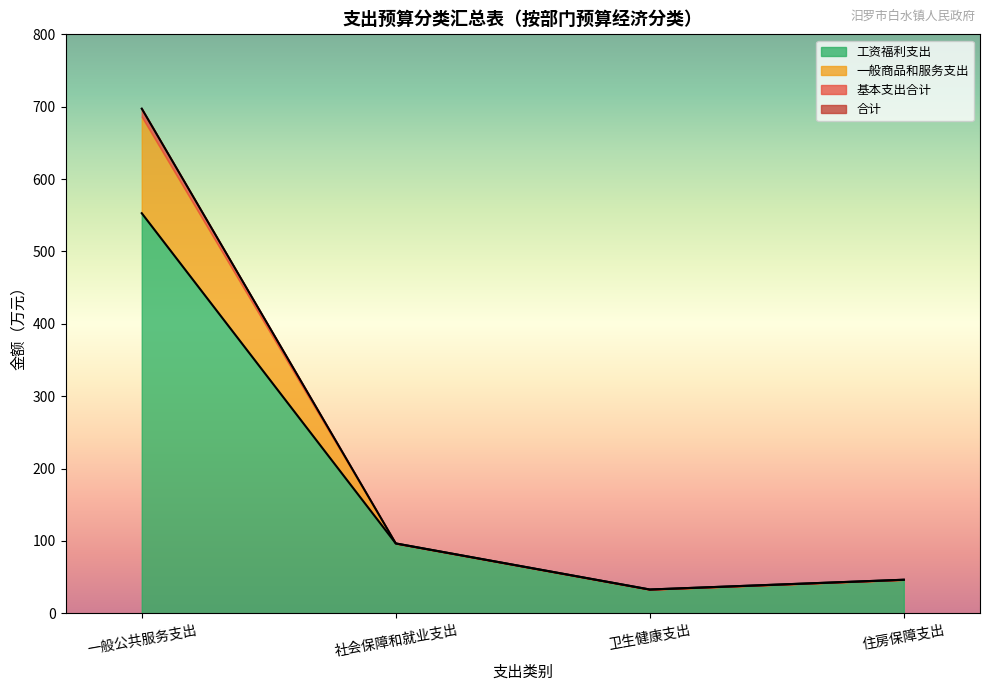

Where does the 基本支出合计 series first go above 96?

一般公共服务支出